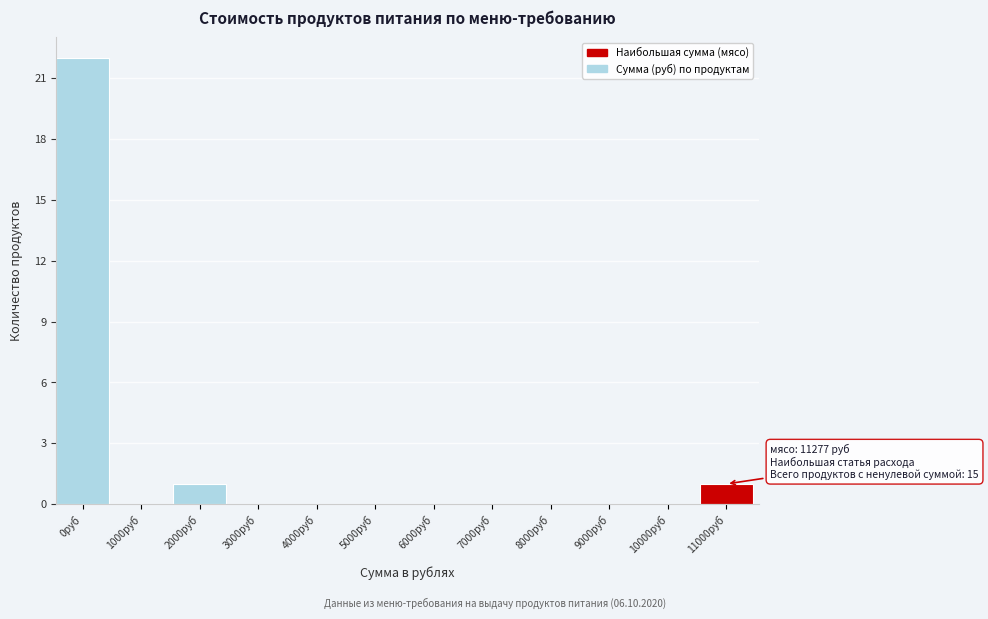

Reading left to right, list all the values displayed in this chart.

0руб=22	1000руб=0	2000руб=1	3000руб=0	4000руб=0	5000руб=0	6000руб=0	7000руб=0	8000руб=0	9000руб=0	10000руб=0	11000руб=1